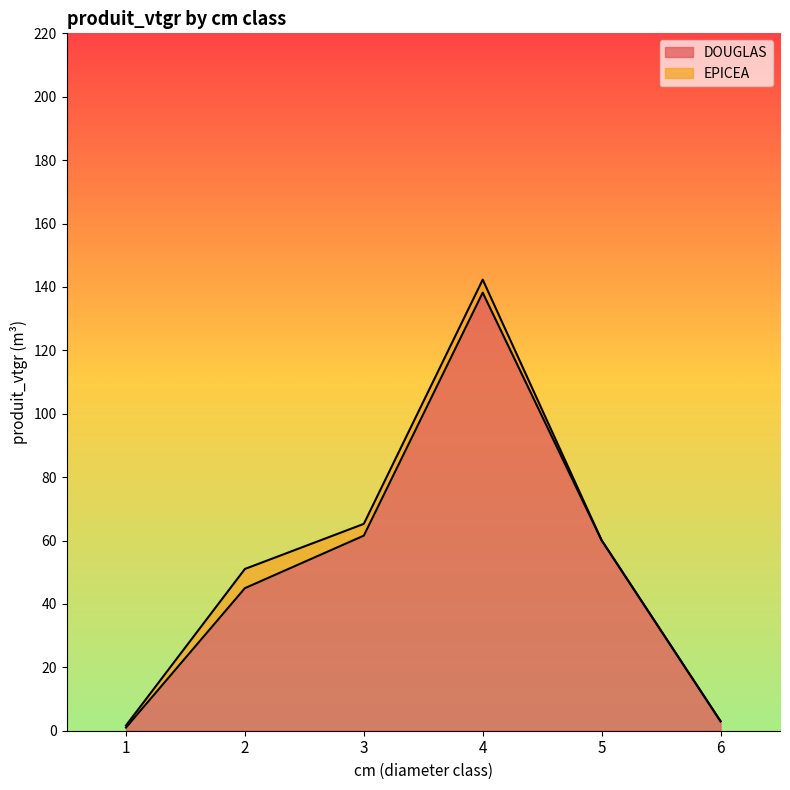

Reading left to right, list all the values displayed in this chart.

1=1.0	2=45.0	3=61.5	4=138.2	5=60.1	6=3.0